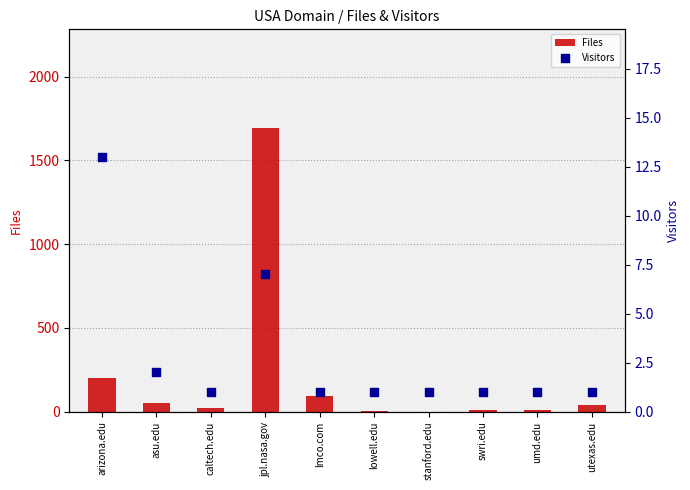

Which series has the largest Y range (max minus min)?

Files